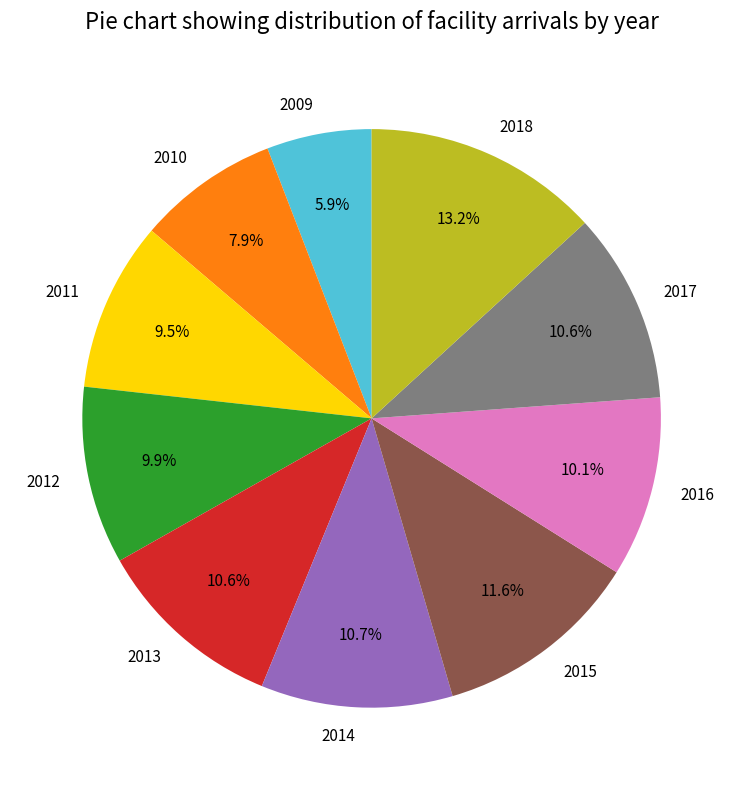

Does 2011 represent more than half of the total?

No